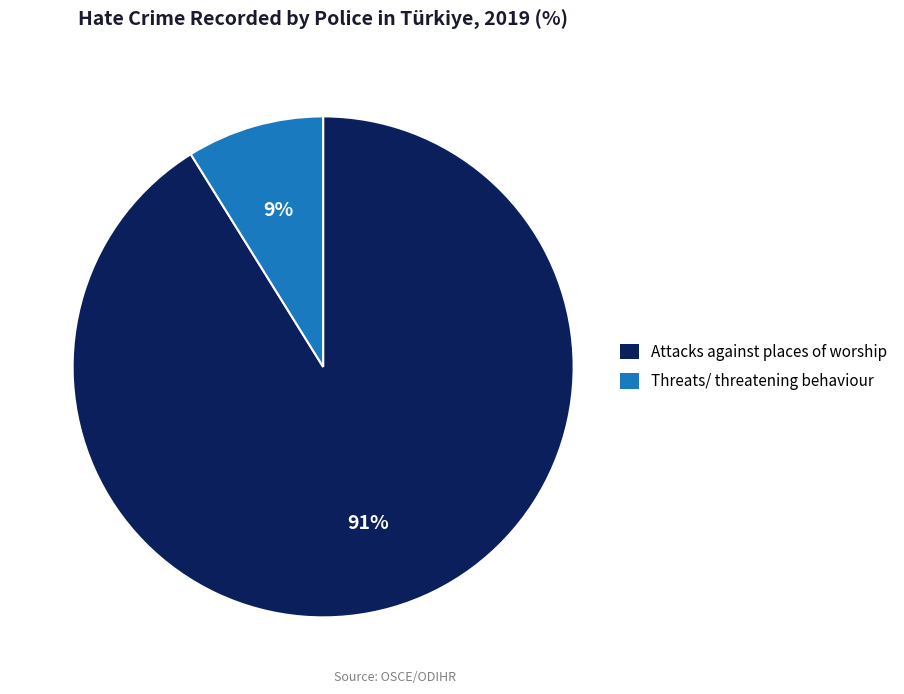

To the nearest percent, what percentage of the pie is Threats/ threatening behaviour?

9%